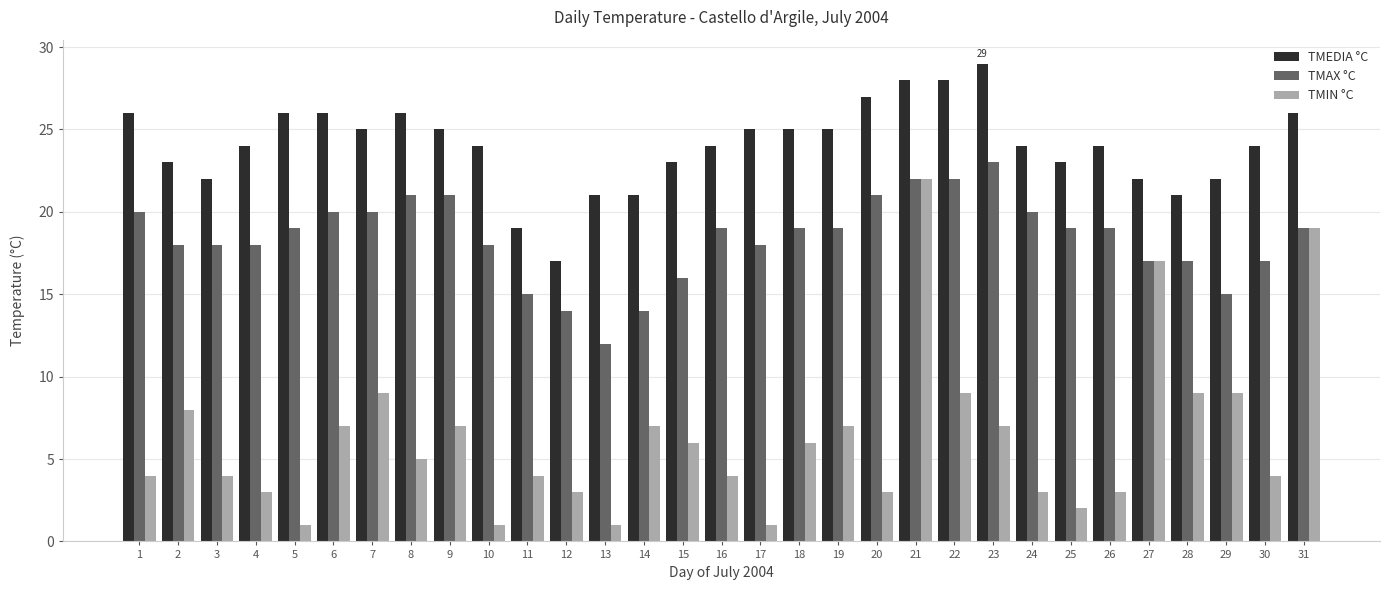

What value does the TMAX °C series have at 5, to the nearest 10?

20